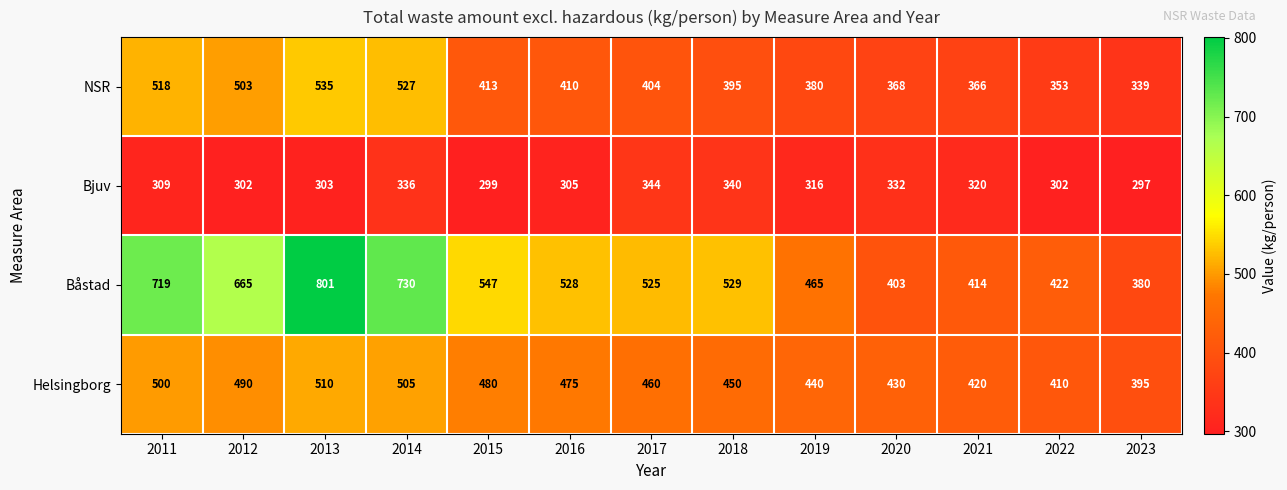

Between 2012 and 2015, which series saw the biggest shift?

Båstad